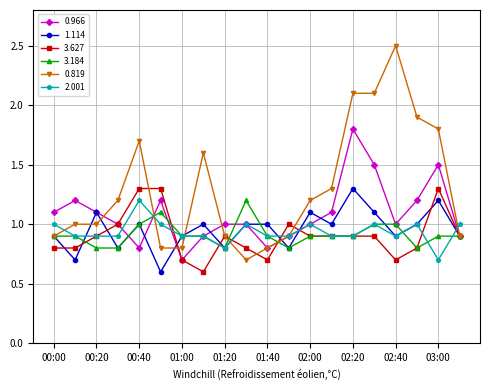

True or false: 0.819 has more than 1 points higher than both neighbors.

True